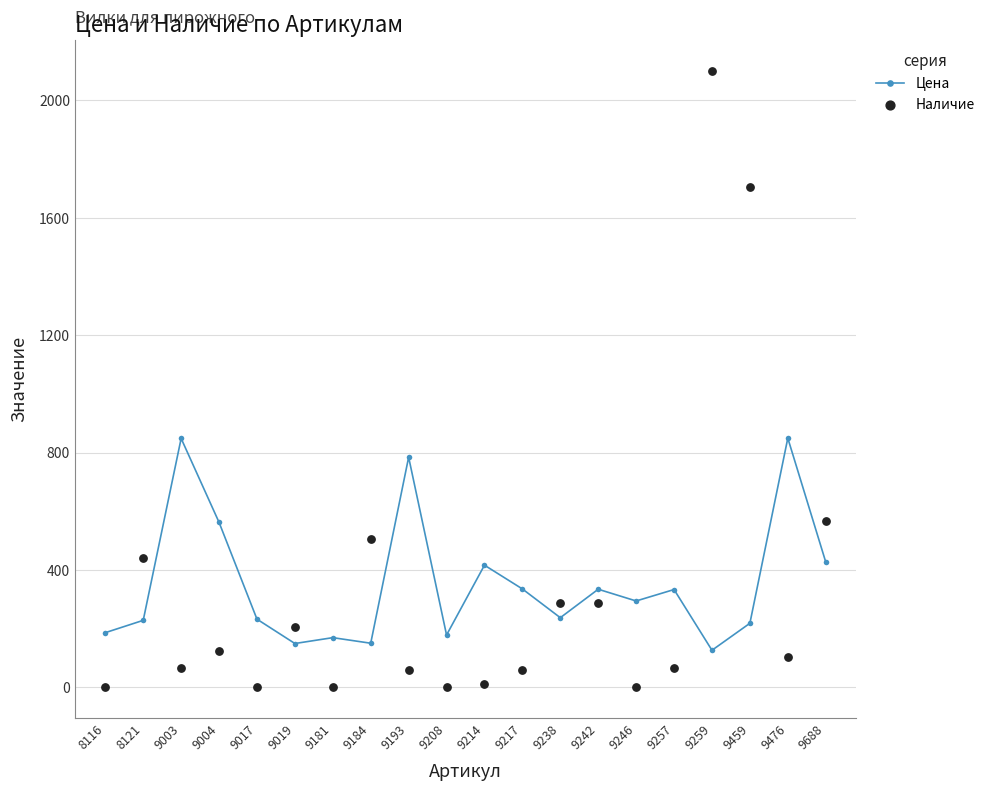

What is the total value across all series at 9019?

353